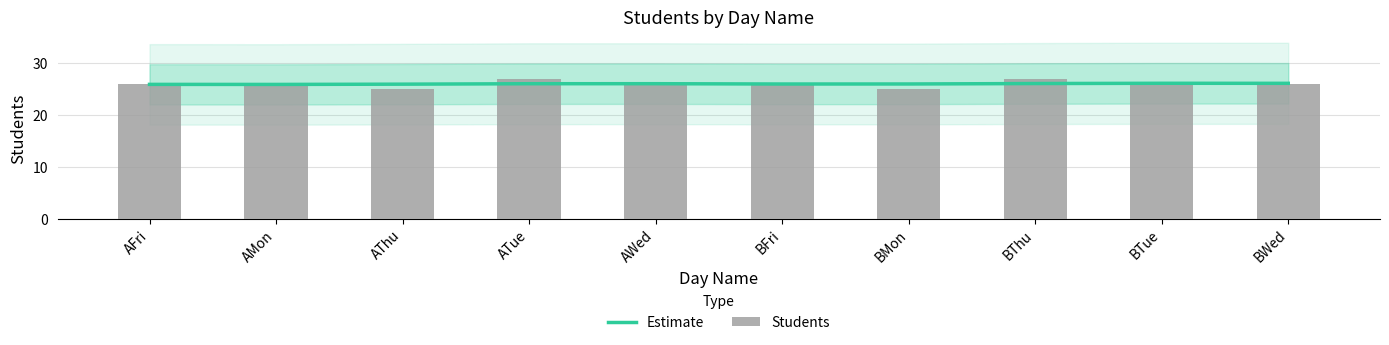

Rank the series by their maximum value, from lowest to highest.

Estimate, Students